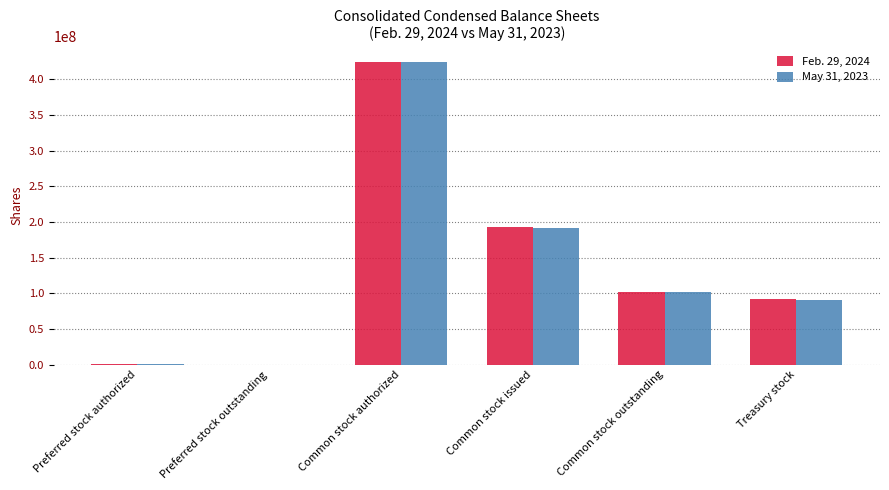

At which label does May 31, 2023 first exceed 101732148?

Common stock authorized